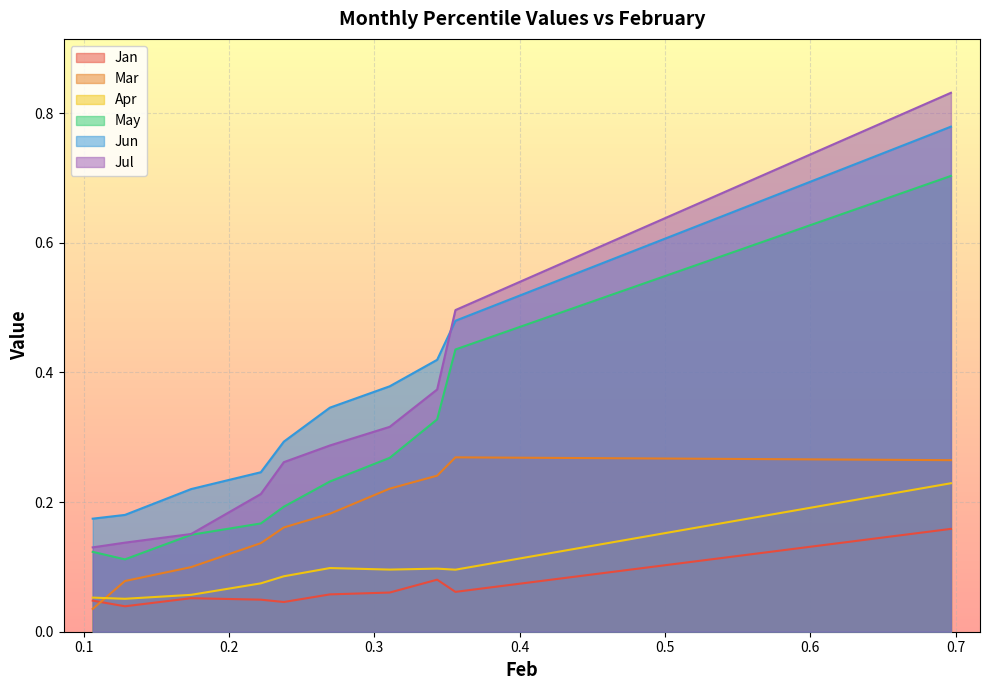

At how many categories does at least one series exceed 0?

10